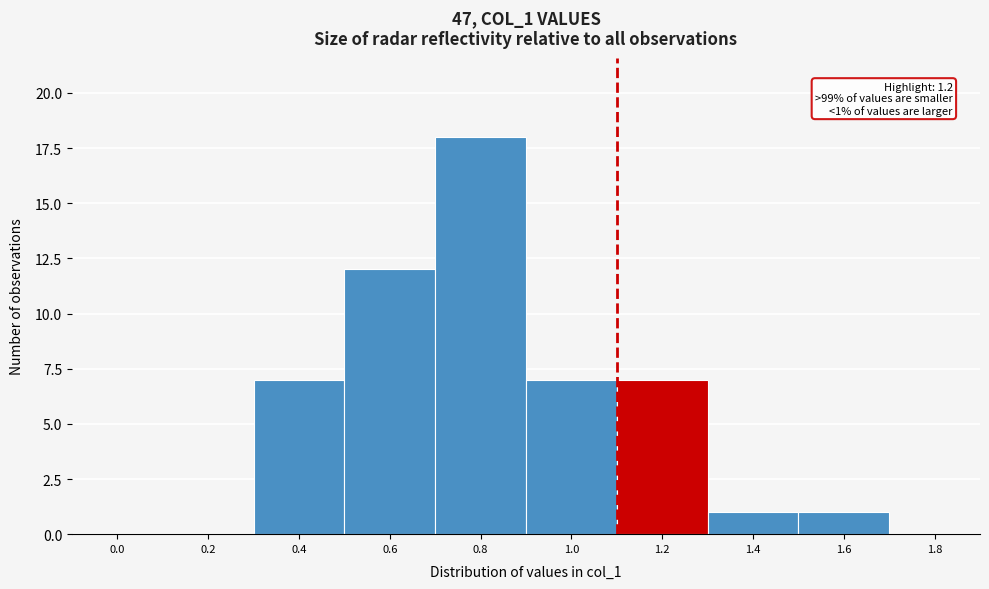

Reading left to right, what are all the values shown in this chart?

0.0=0	0.2=0	0.4=7	0.6=12	0.8=18	1.0=7	1.2=7	1.4=1	1.6=1	1.8=0